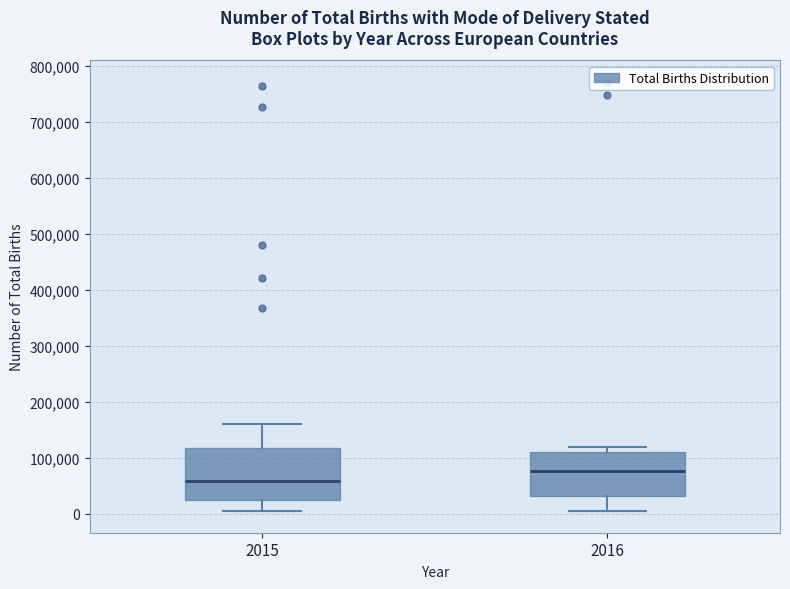

Reading left to right, read every box against the y-axis: the position of its median line, the range the box covers, and the ends of its whiskers. The values are not printed on the chart, so give them approximately, as read against the axis.

2015: median 60000, box 20000 to 120000, whiskers 0 to 160000
2016: median 80000, box 30000 to 110000, whiskers 0 to 120000